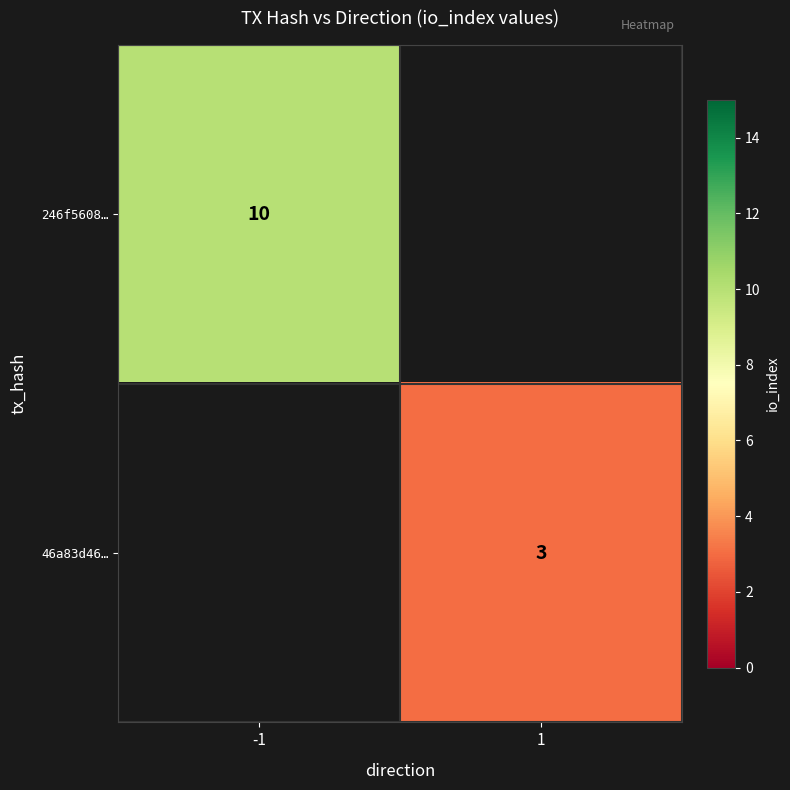

True or false: 46a83d46… has a value of 1 at 1.

False